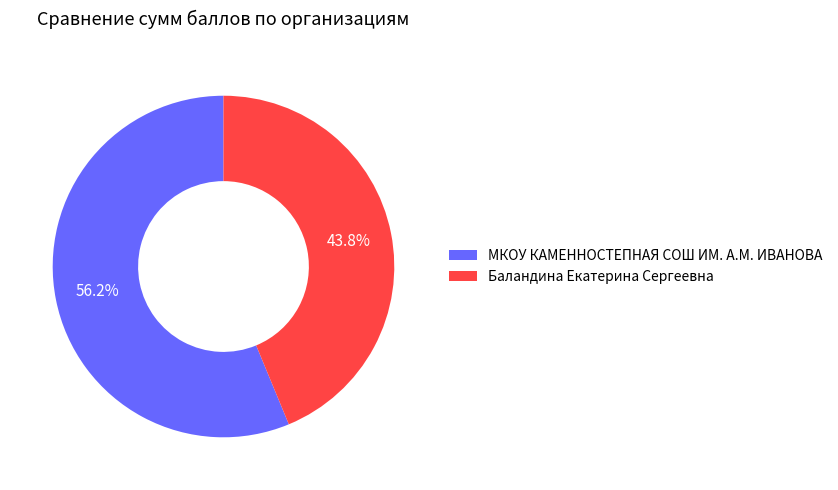

To the nearest percent, what is the combined percentage of МКОУ КАМЕННОСТЕПНАЯ СОШ ИМ. А.М. ИВАНОВА and Баландина Екатерина Сергеевна?

100%